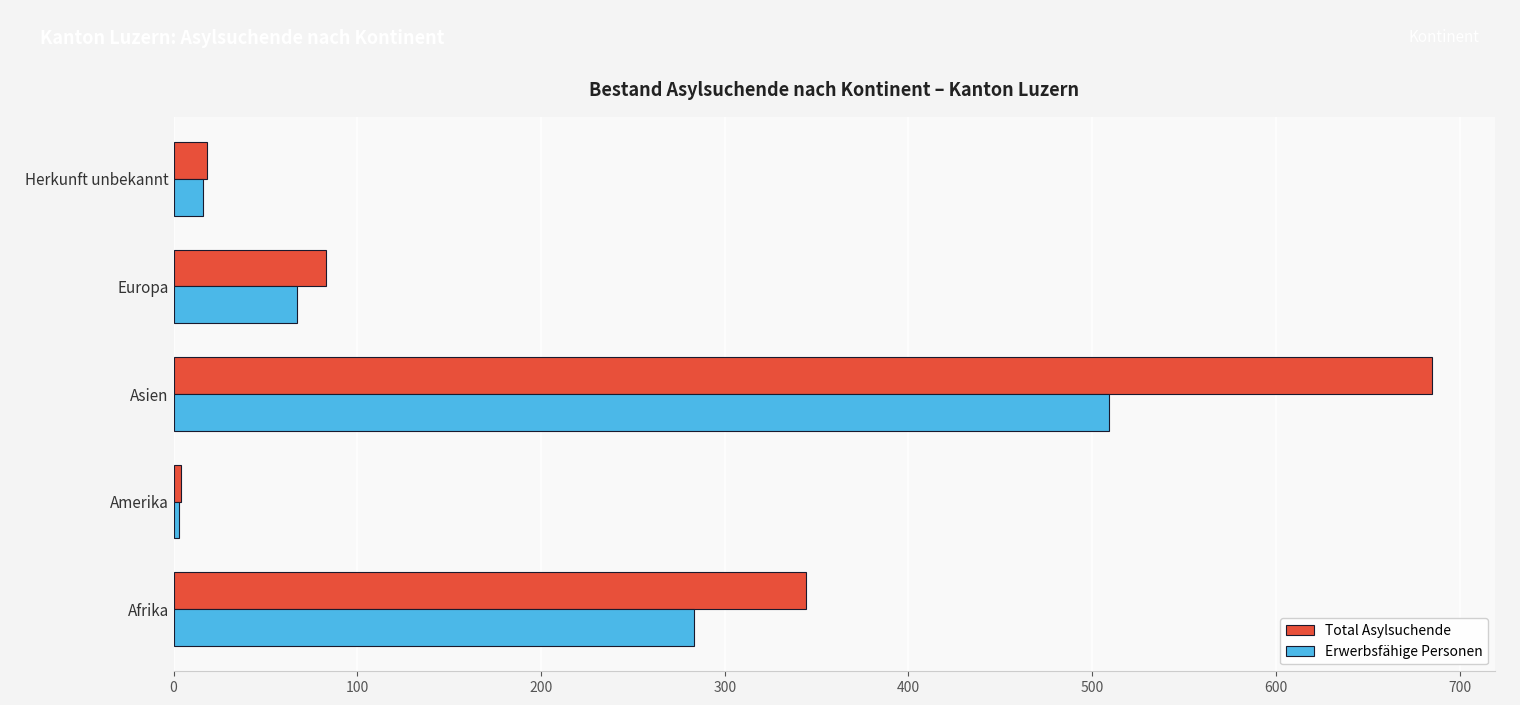

Rank the series by their average value, from lowest to highest.

Erwerbsfähige Personen, Total Asylsuchende